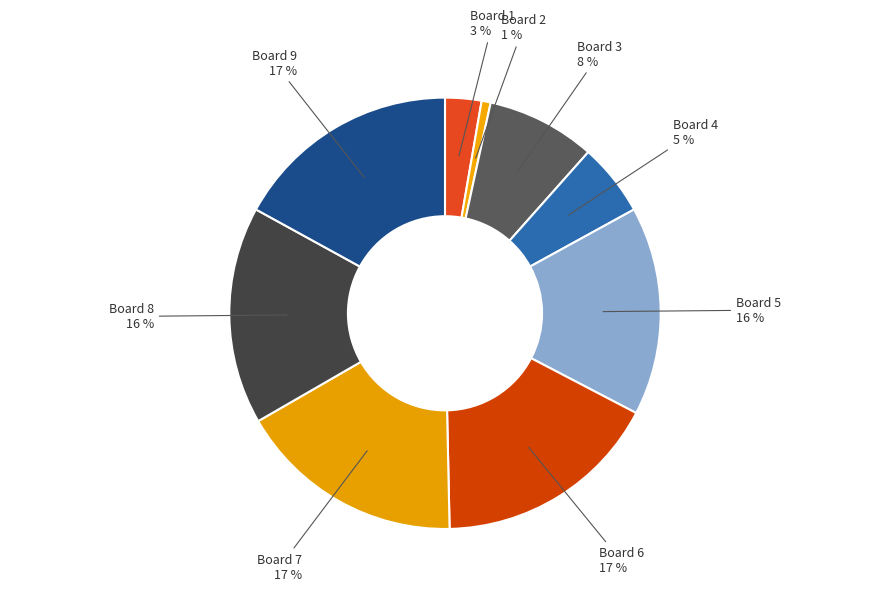

What percentage is the Board 4 slice, to the nearest percent?

5%